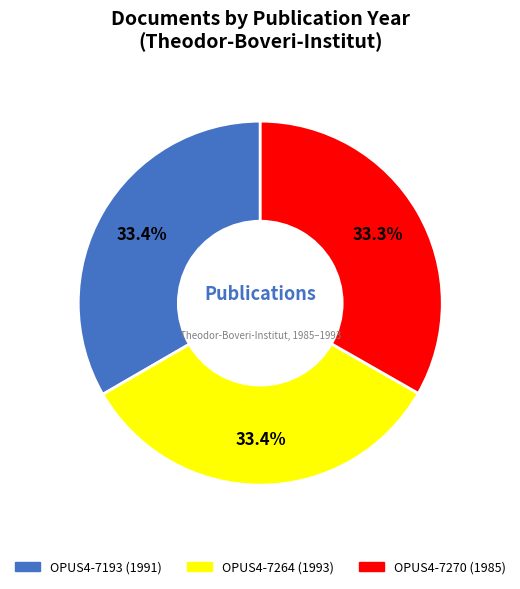

What percentage is NOT represented by OPUS4-7264?

66.6%